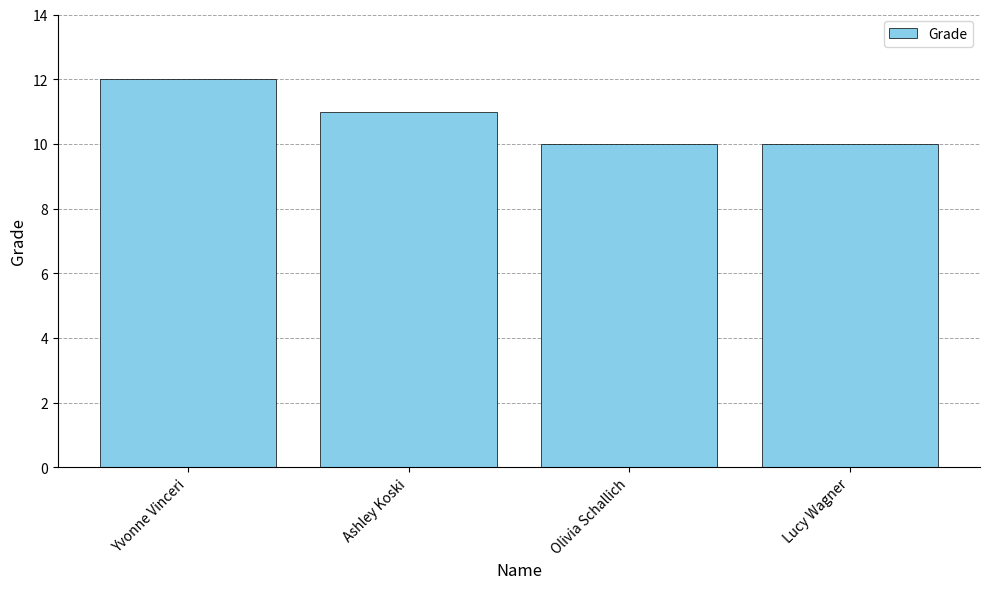

Between Ashley Koski and Lucy Wagner, which is larger?

Ashley Koski